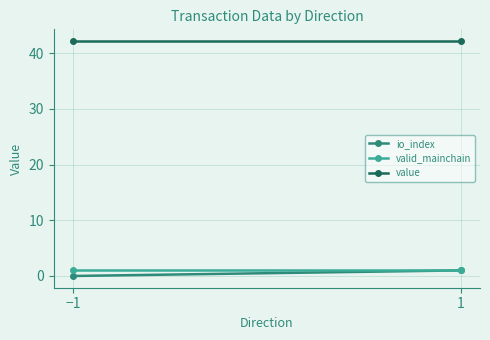

How many values in the io_index series are below 1?

1